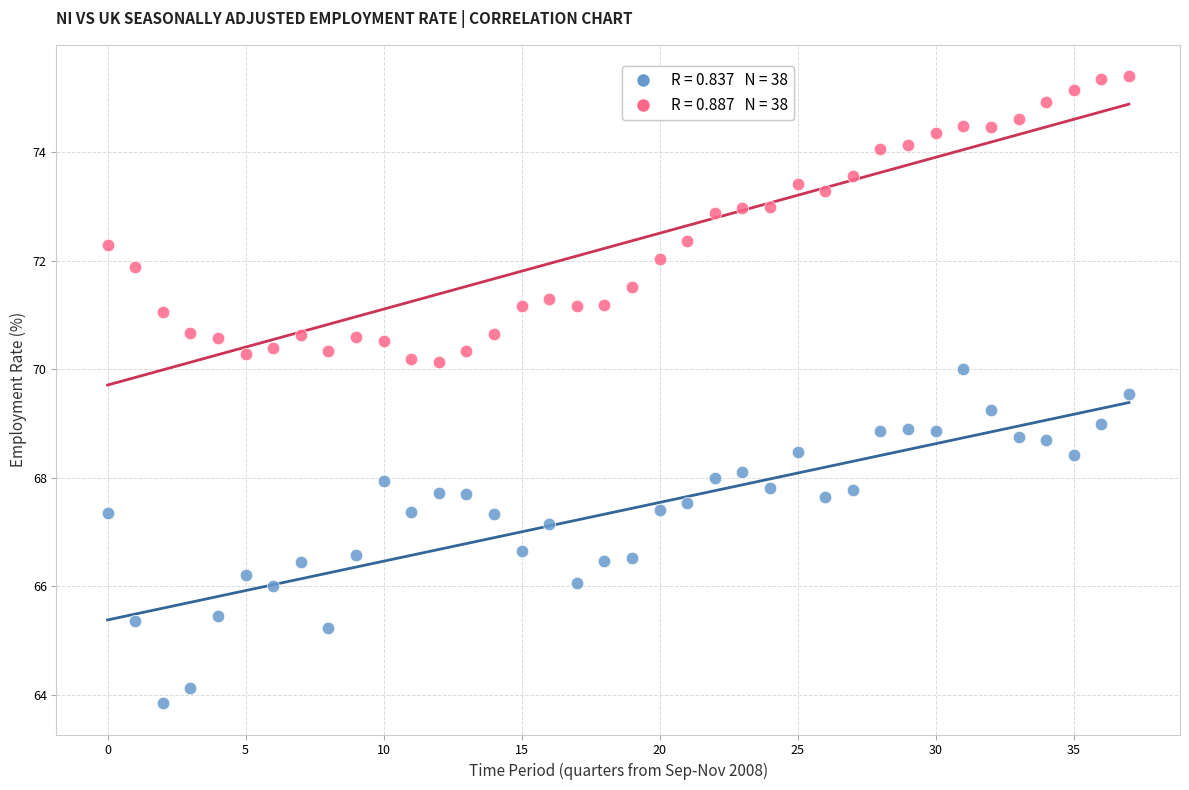

Across all data points, what is the range of Y values (max minus min)?

11.6